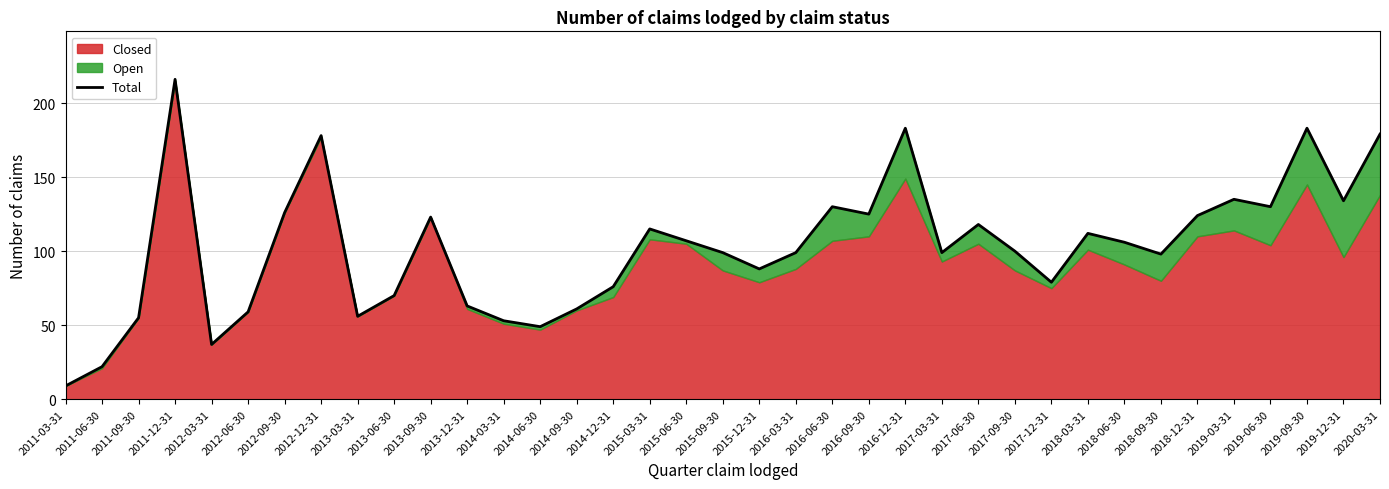

Count the number of values greater than 100.

18